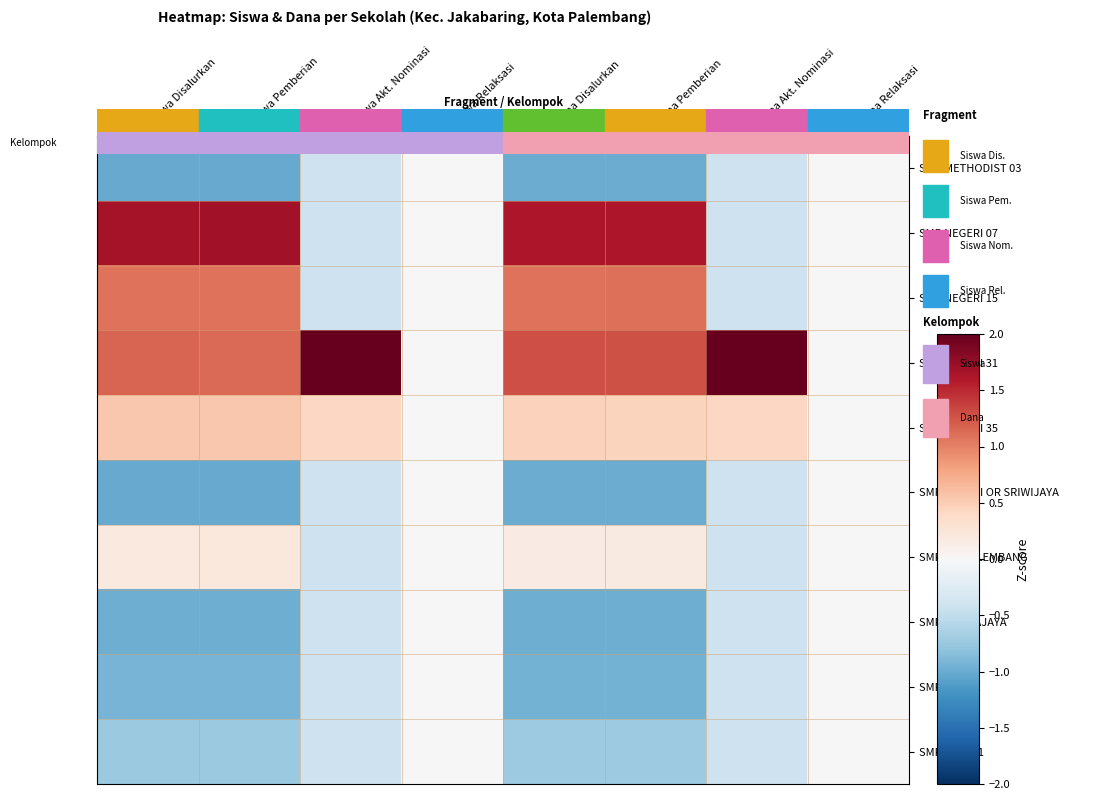

At Dana Akt. Nominasi, list the series in order from largest to smallest.

SMP NEGERI 31, SMP NEGERI 35, SMP METHODIST 03, SMP NEGERI 07, SMP NEGERI 15, SMP NEGERI OR SRIWIJAYA, SMP NU PALEMBANG, SMP PADMAJAYA, SMP PELITA, SMP PGRI 01